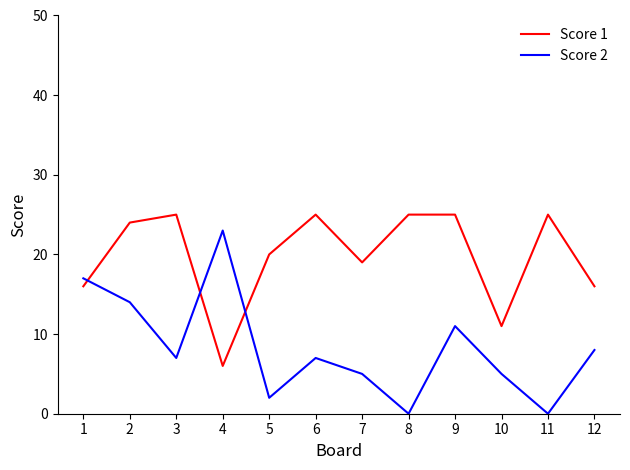

True or false: Score 2 has more than 0 points higher than both neighbors.

True